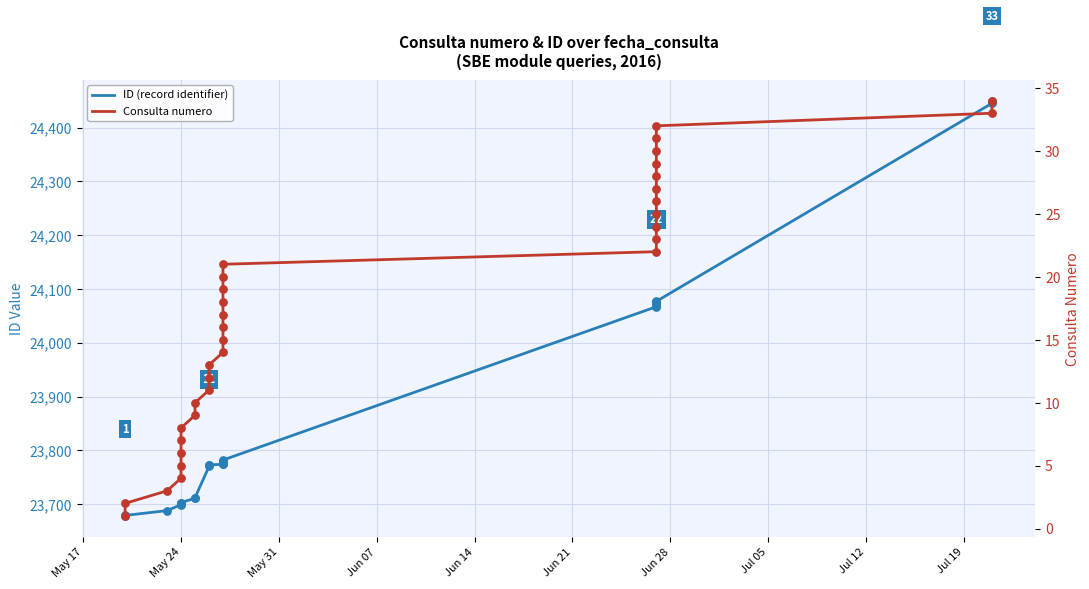

Which series has the largest Y range (max minus min)?

ID (record identifier)